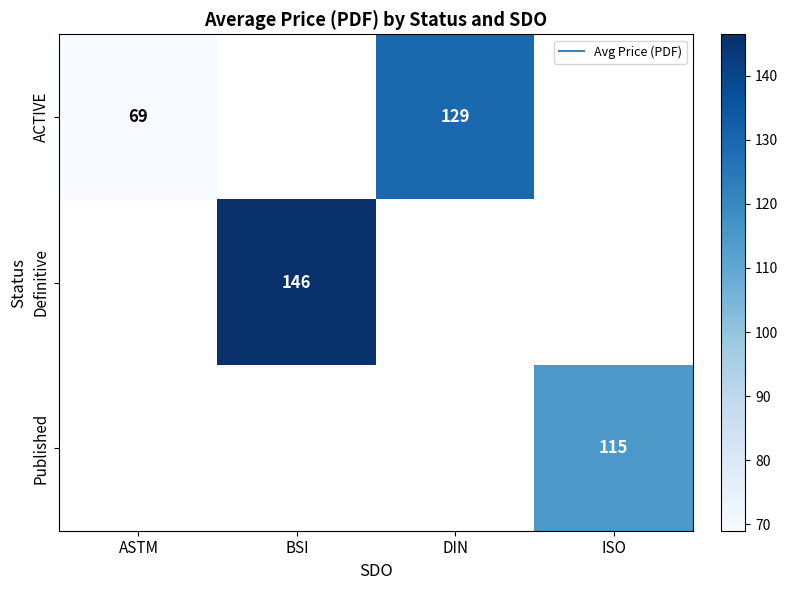

True or false: ACTIVE has a value of 93.0 at ASTM.

False